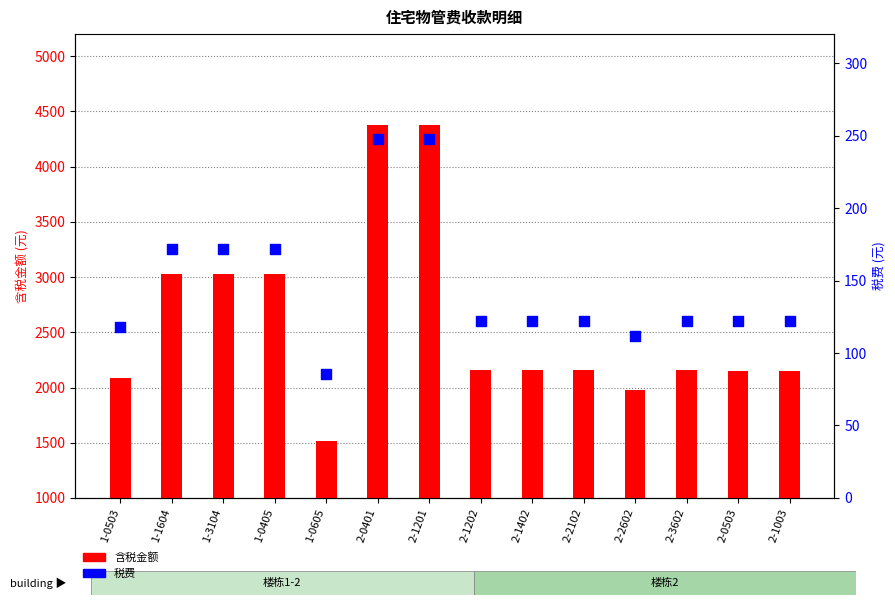

At how many categories does at least one series exceed 1117?

14